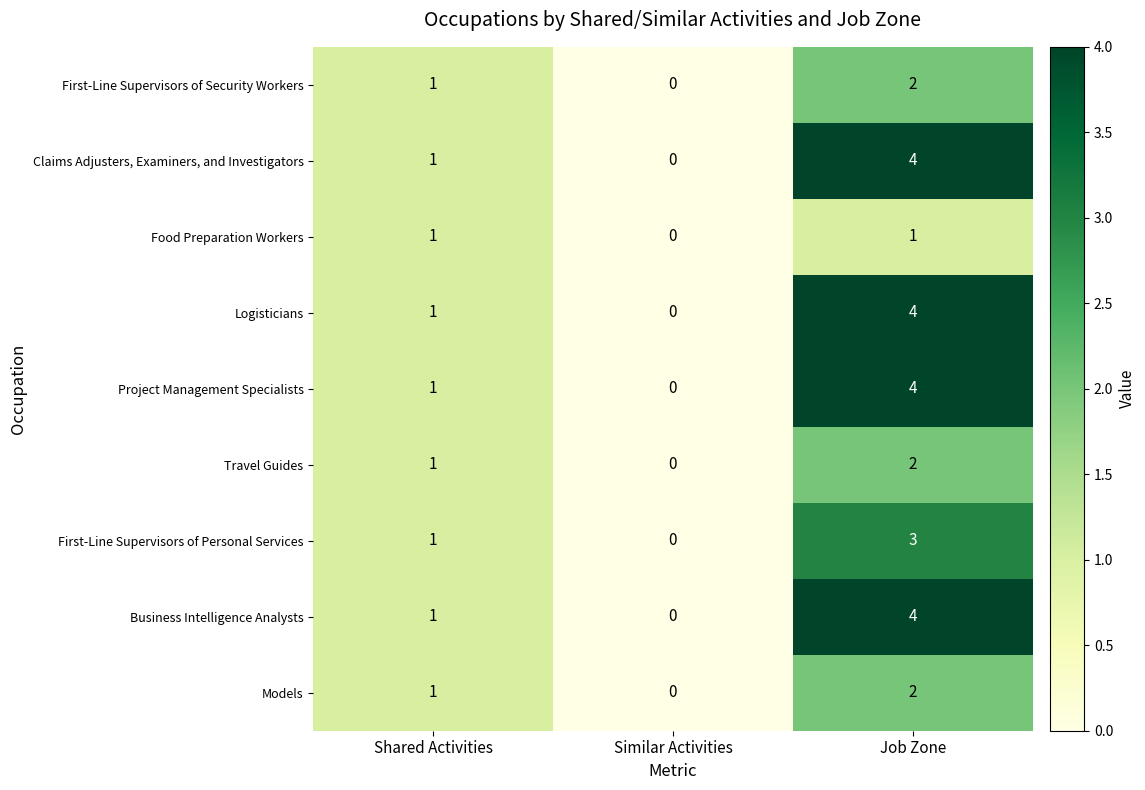

What is the spread (max minus min) of values at Job Zone?

3